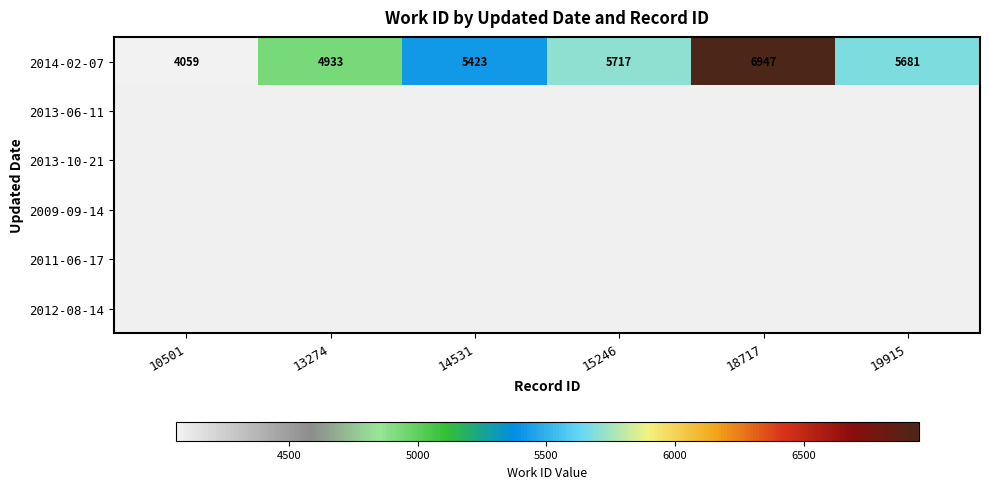

The value of 2014-02-07 at 14531 is 5423. True or false?

True